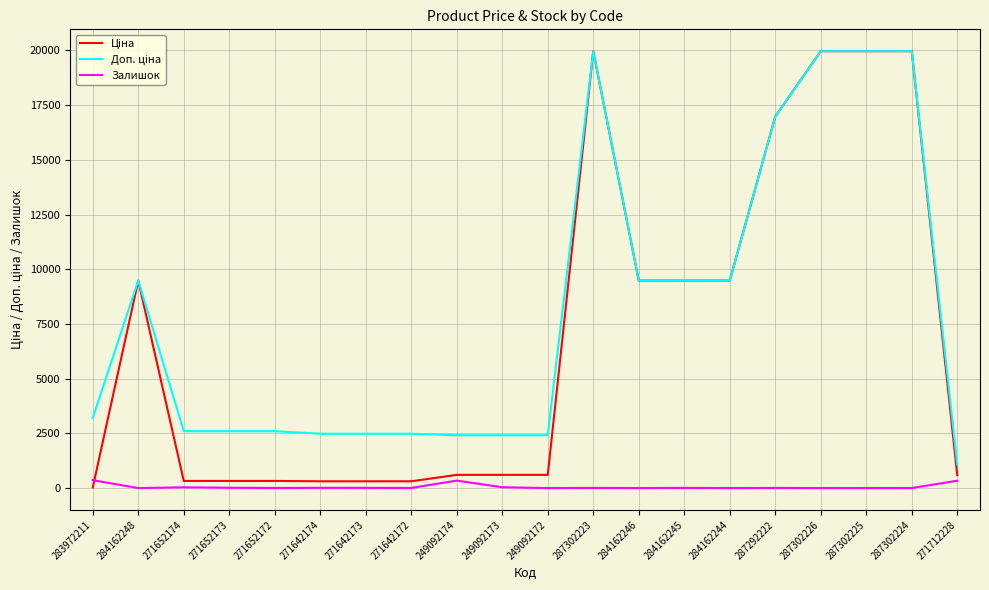

What is the maximum value shown in the chart?

19964.2